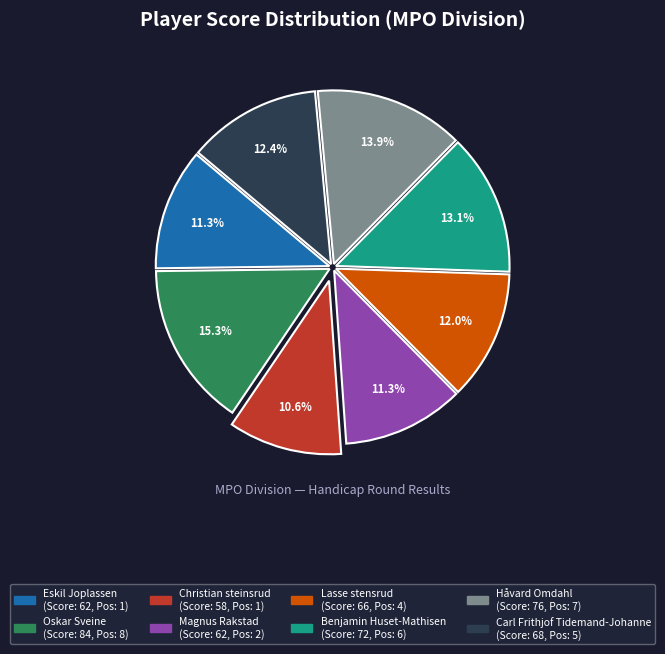

Is there any slice that represents more than half of the pie?

No